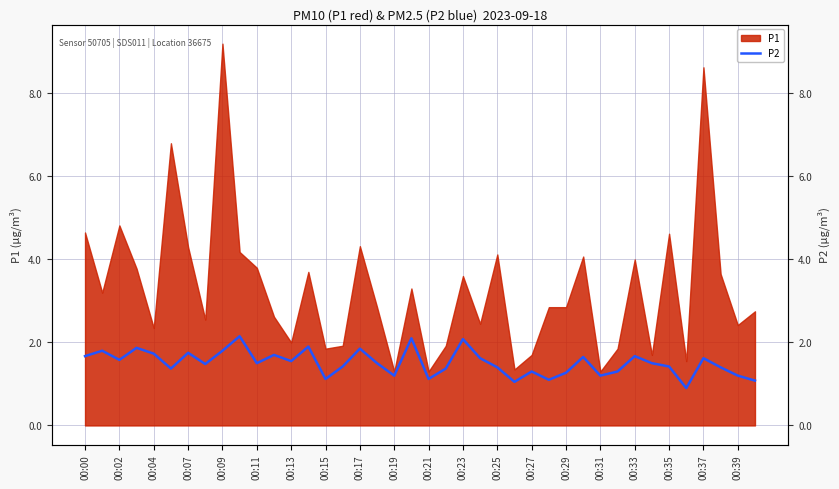

What is the sum of all values?

60.3